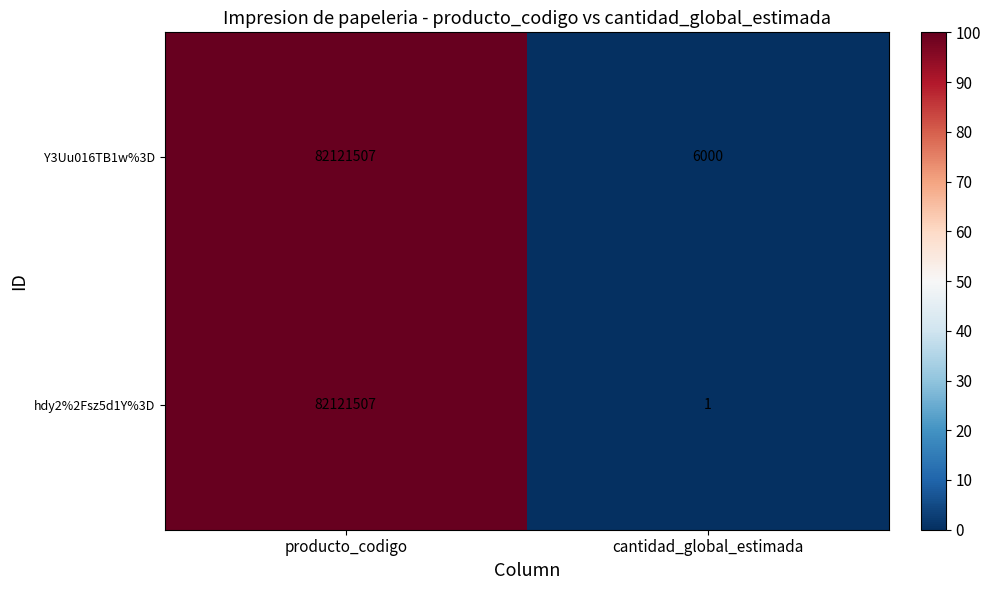

Reading right to left, transcribe all the data shown in this chart.

Y3Uu016TB1w%3D: cantidad_global_estimada=6000	producto_codigo=82121507
hdy2%2Fsz5d1Y%3D: cantidad_global_estimada=1	producto_codigo=82121507